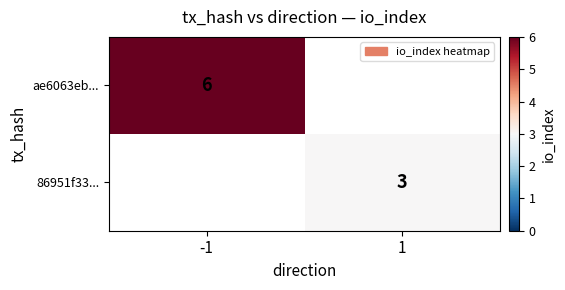

Is it true that 86951f33... equals 3 at 1?

True